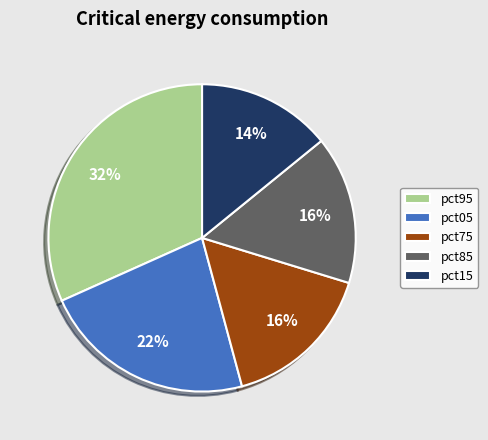

Which slice is the smallest?

pct15